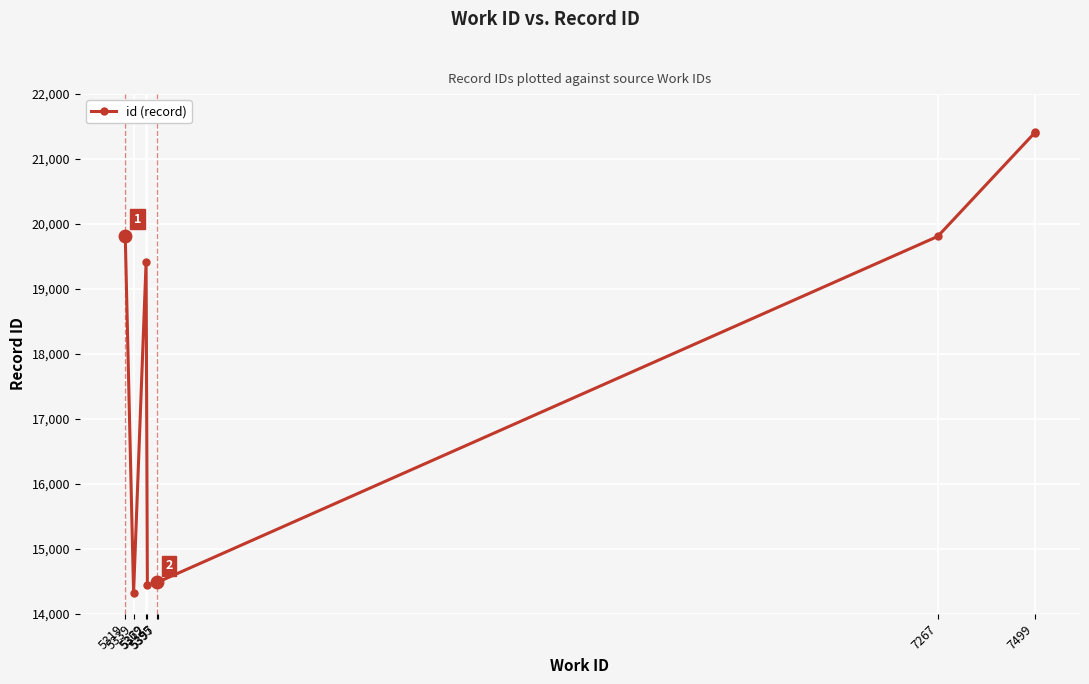

How many values are below 19810?

5